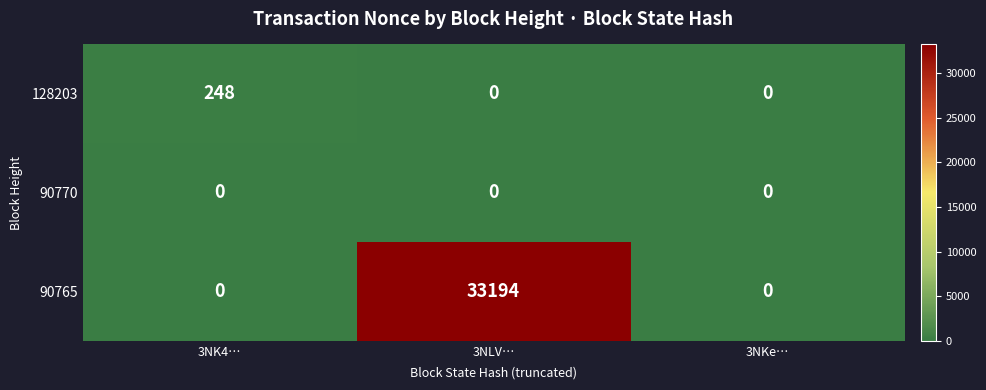

What is the average value of the 128203 series?

83